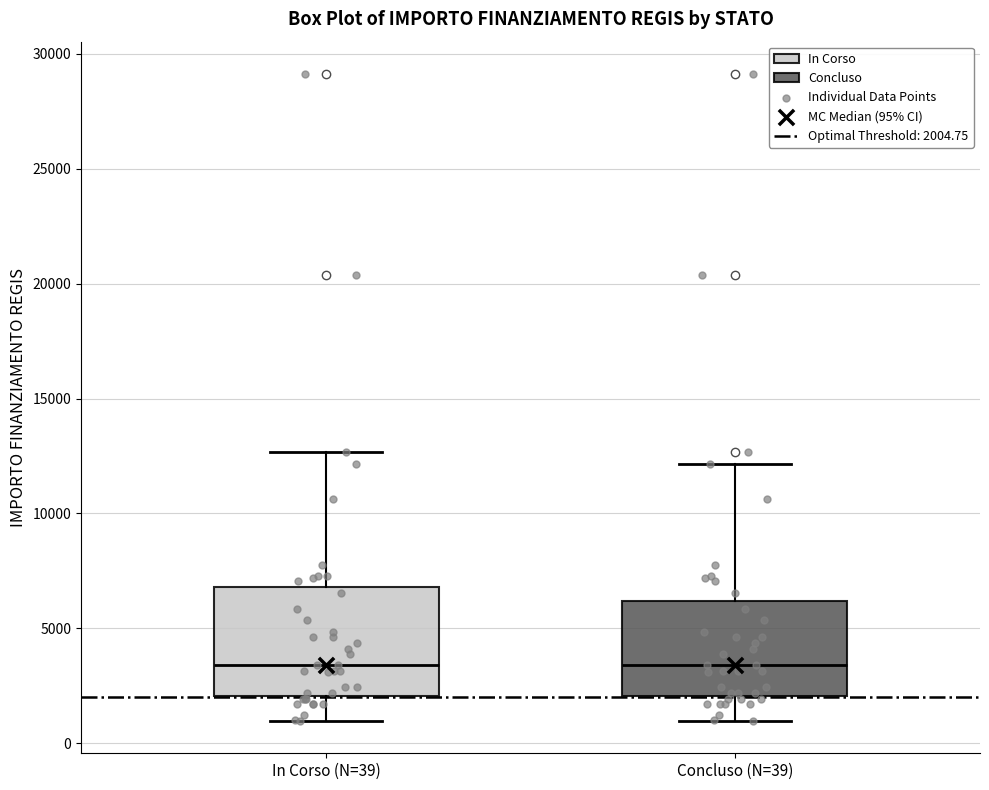

Where does the lower whisker of the box for In Corso (N=39) end on the y-axis? The values are not printed on the chart, so give them approximately, as read against the axis.

1000